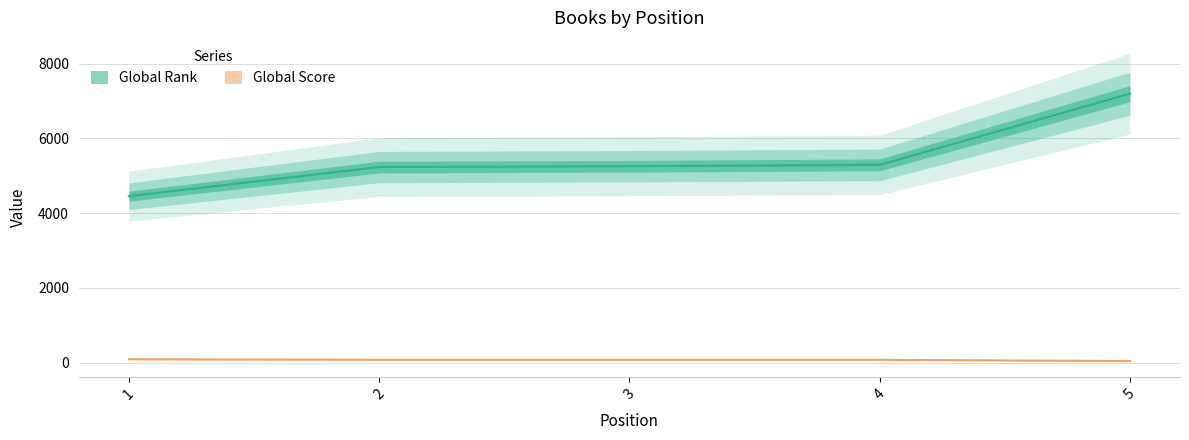

True or false: Global Rank and Global Score intersect in this chart.

False